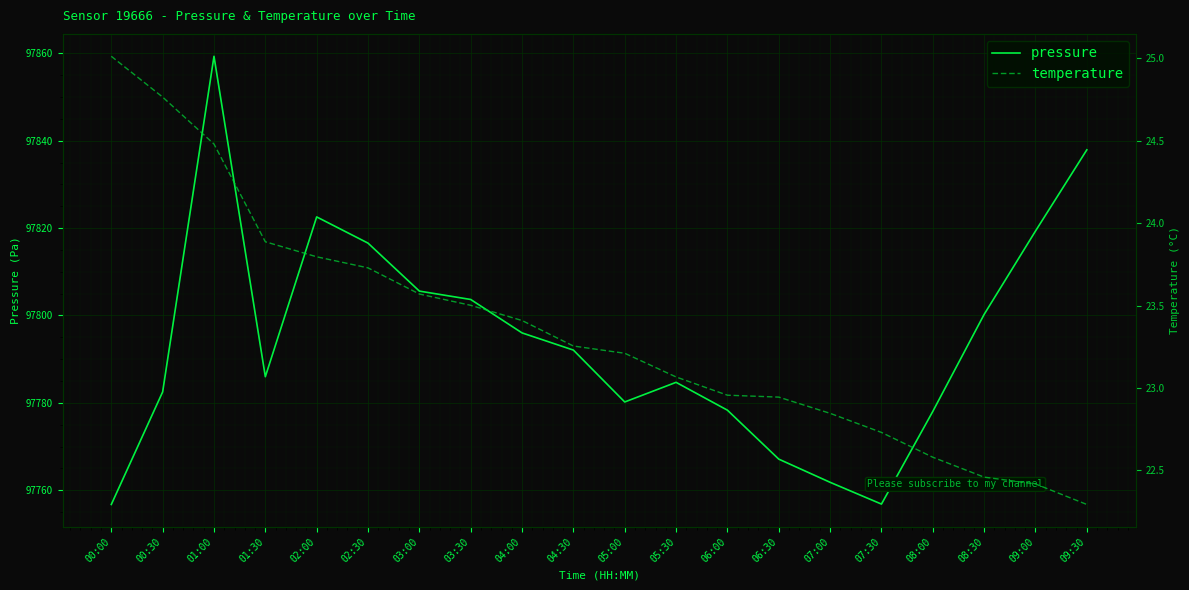

At which label does pressure first exceed 97792?

01:00